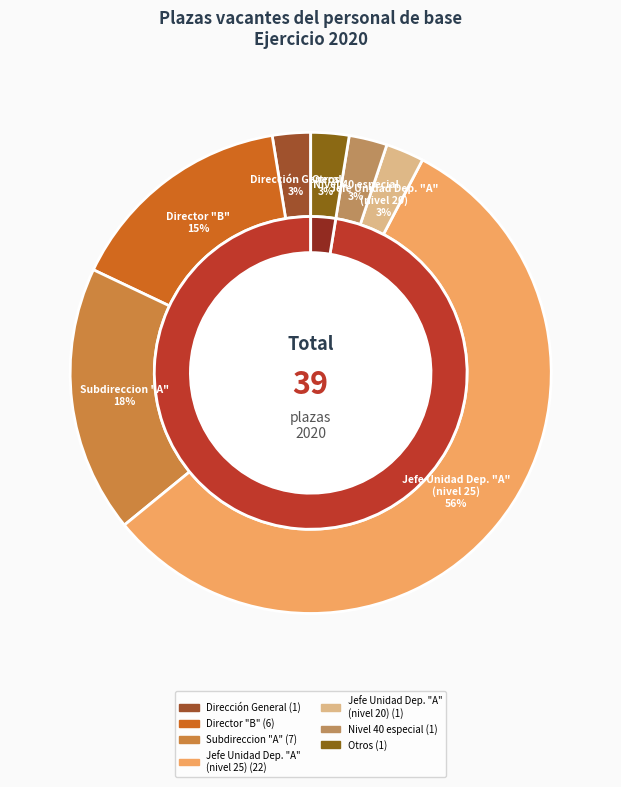

The Jefe de Unidad Departamental "A" slice represents 22% of the pie. True or false?

False